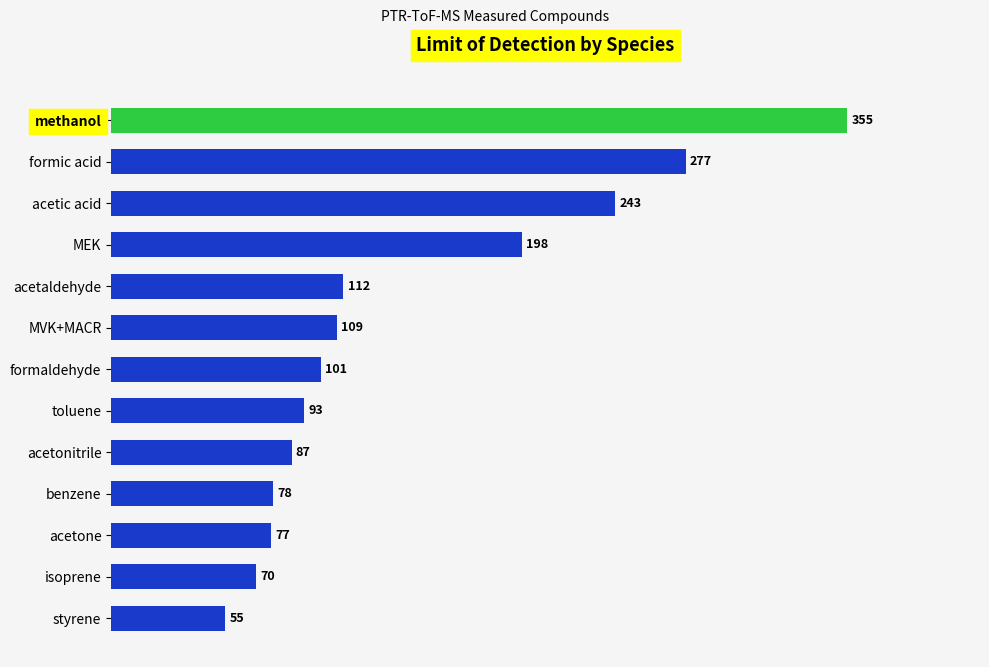

What is the change in value from toluene to formic acid?

+184